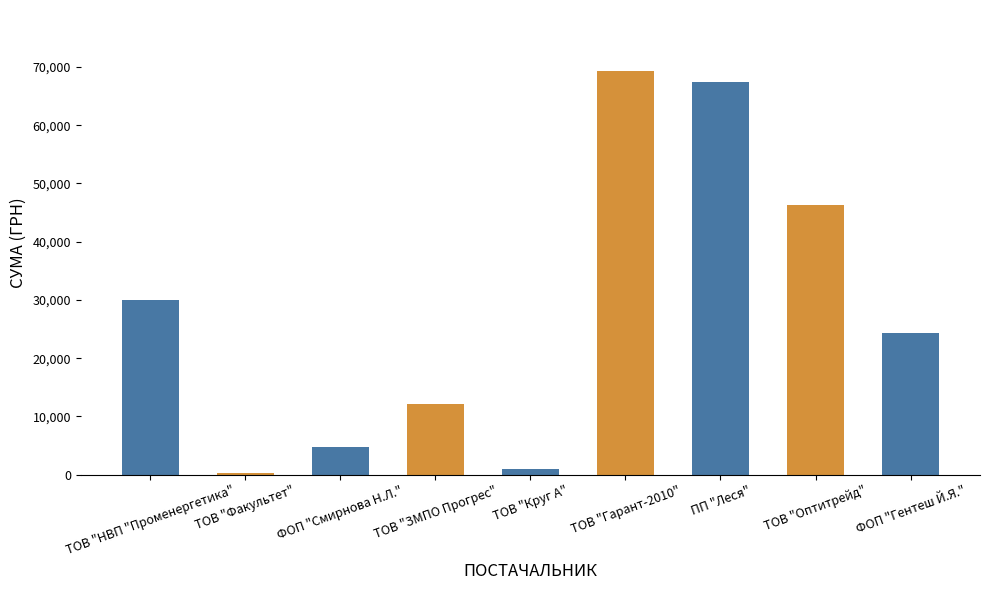

Is it true that the value at ТОВ "Оптитрейд" is 46318.3?

True